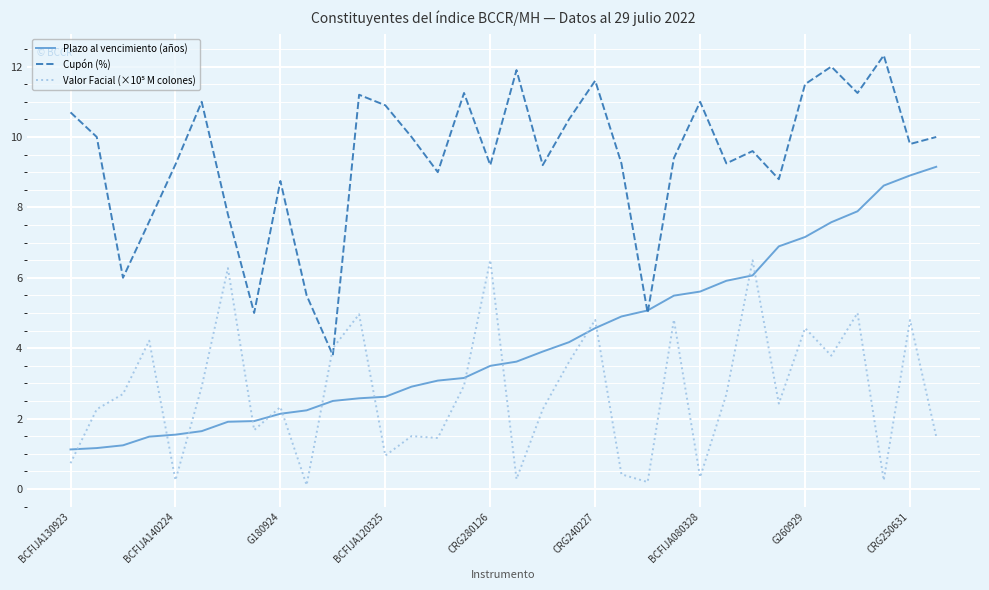

What is the maximum value shown in the chart?

12.3